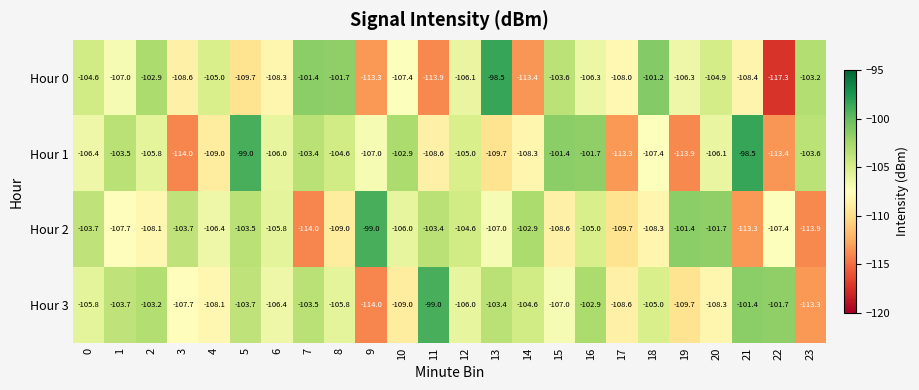

What is the greatest value displayed?

-98.5